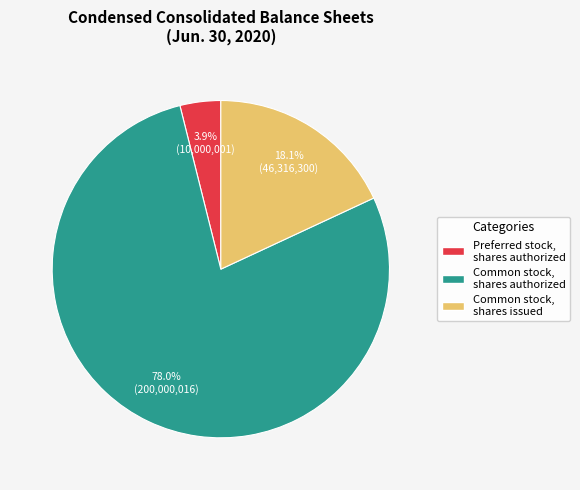

What percentage is the Common stock, shares authorized slice, to the nearest percent?

78%